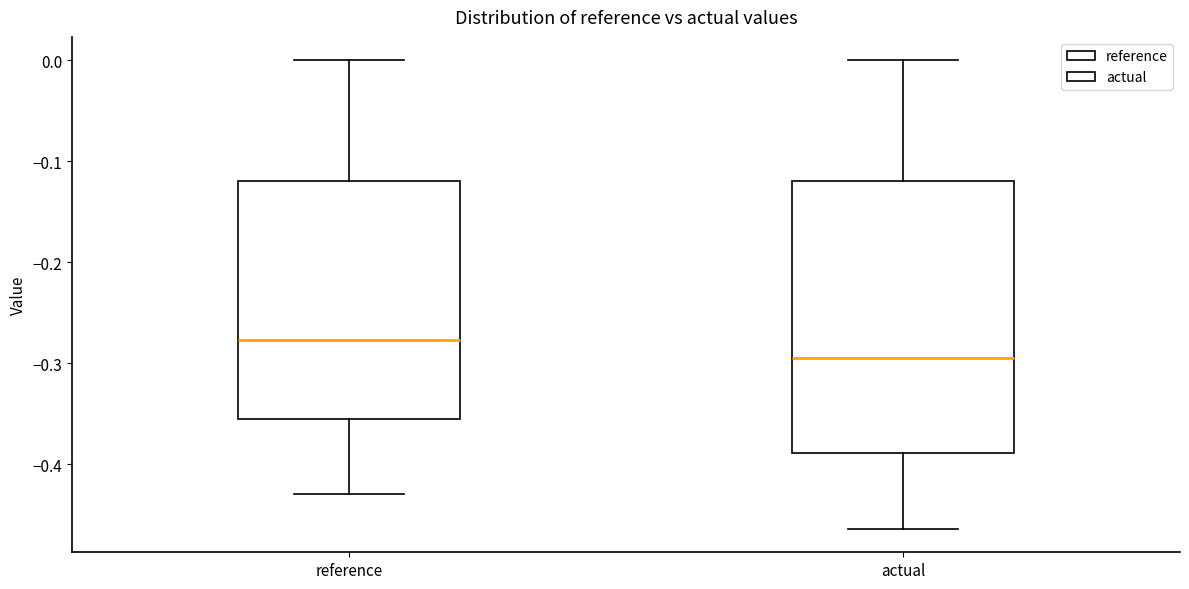

Reading left to right, read every box against the y-axis: the position of its median line, the range the box covers, and the ends of its whiskers. The values are not printed on the chart, so give them approximately, as read against the axis.

reference: median -0.28, box -0.36 to -0.12, whiskers -0.43 to 0.00
actual: median -0.30, box -0.39 to -0.12, whiskers -0.46 to 0.00